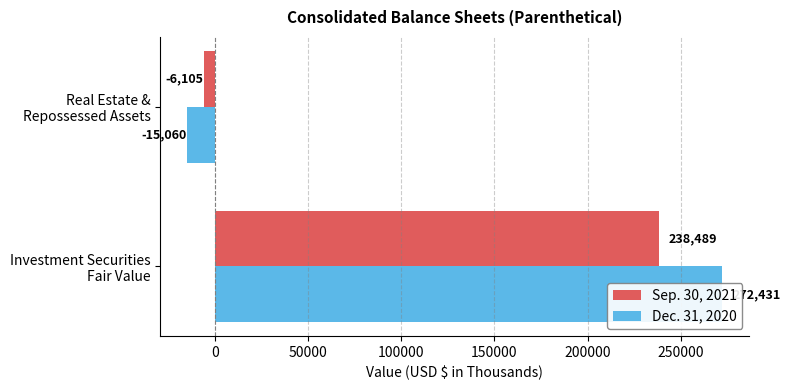

What are all the series names shown in the legend?

Sep. 30, 2021, Dec. 31, 2020